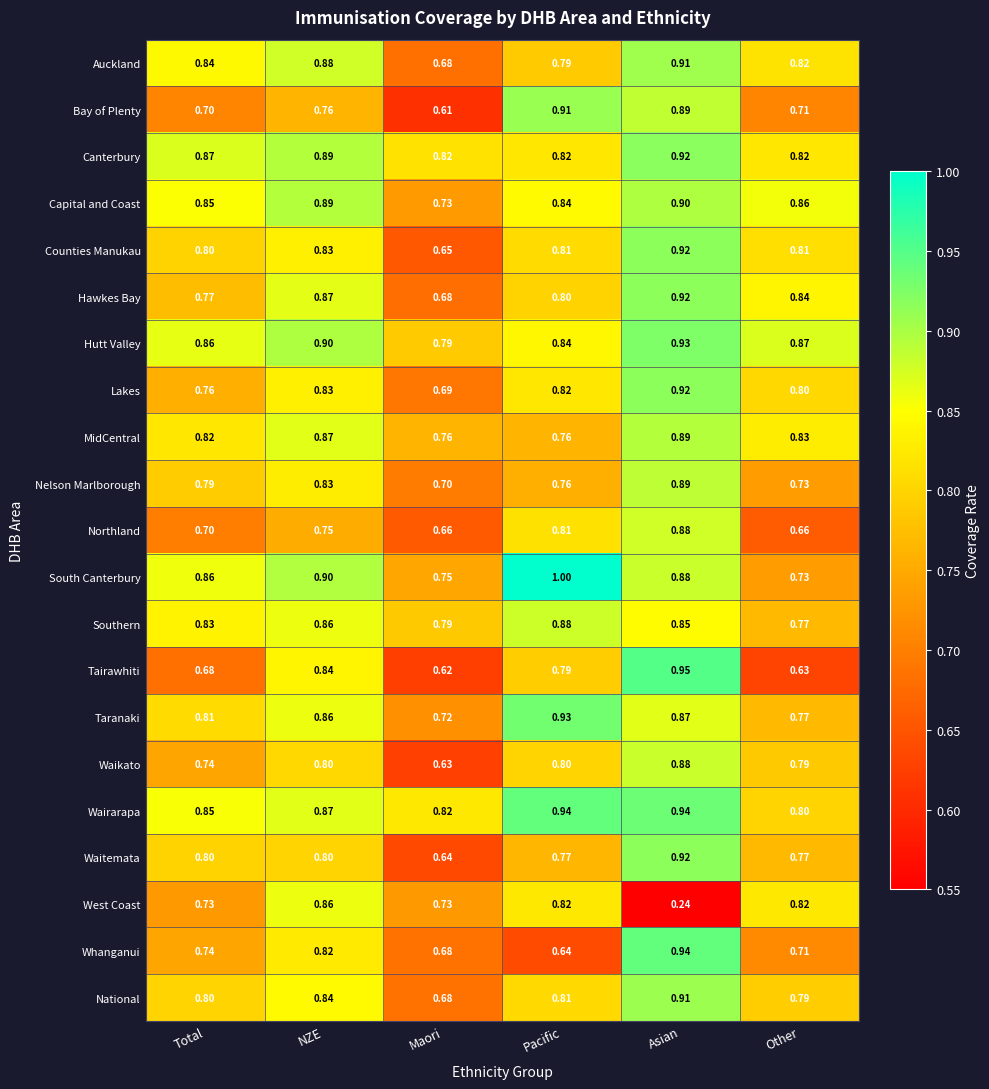

Between NZE and Pacific, which series saw the biggest shift?

Whanganui